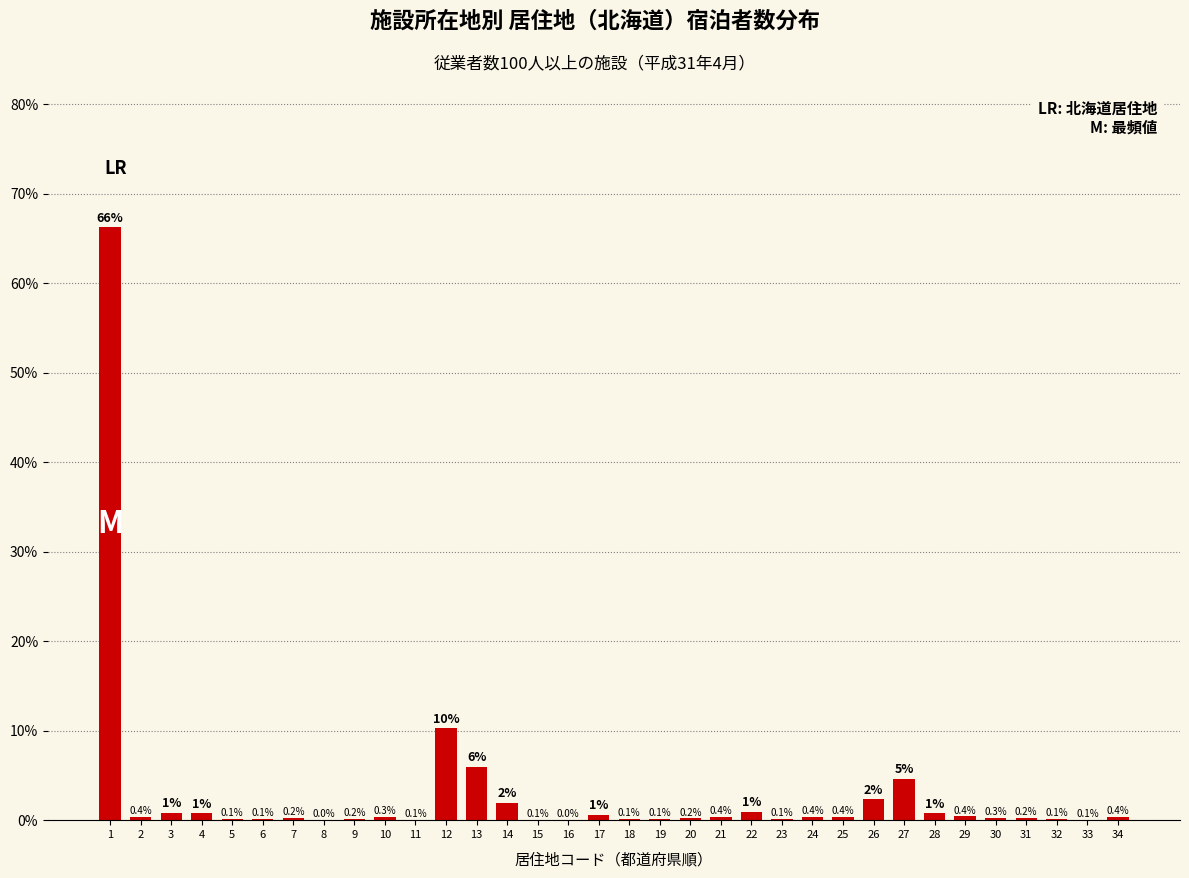

True or false: the data shows 0.1 at 6.

True